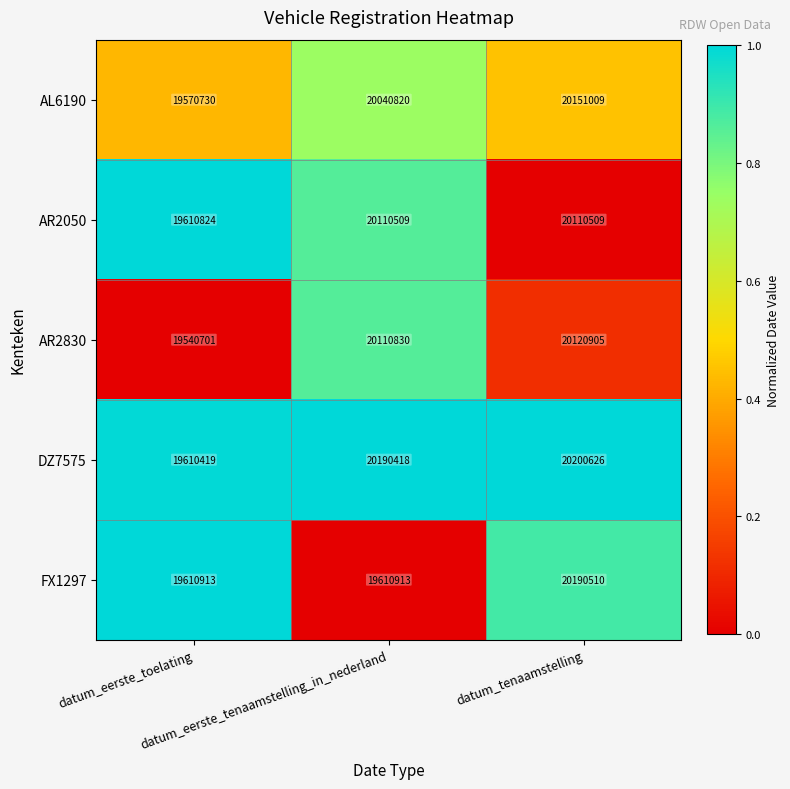

What is the total value across all series at datum_eerste_tenaamstelling_in_nederland?

100063490